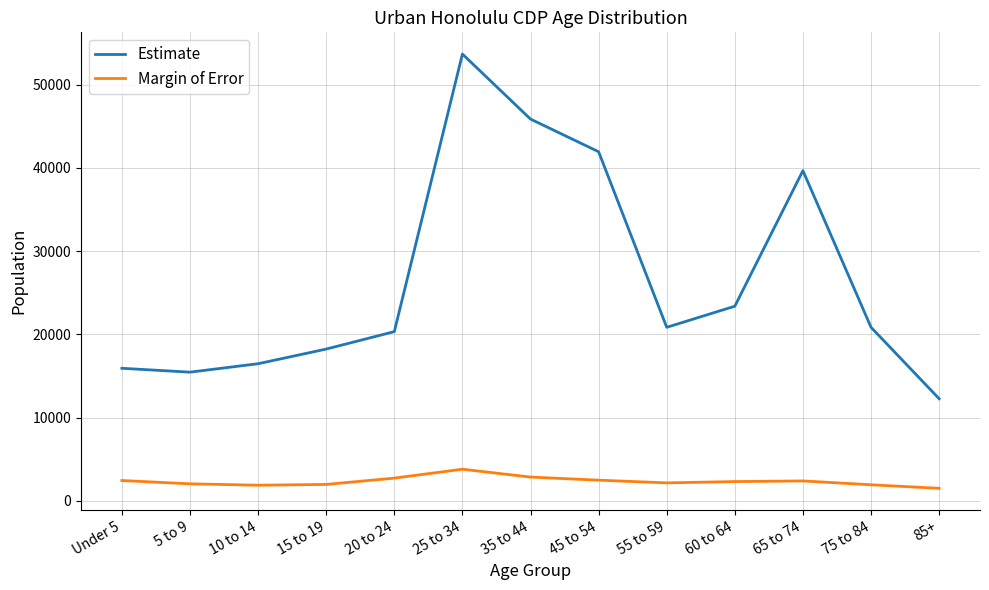

What is the spread (max minus min) of values at 5 to 9?

13412